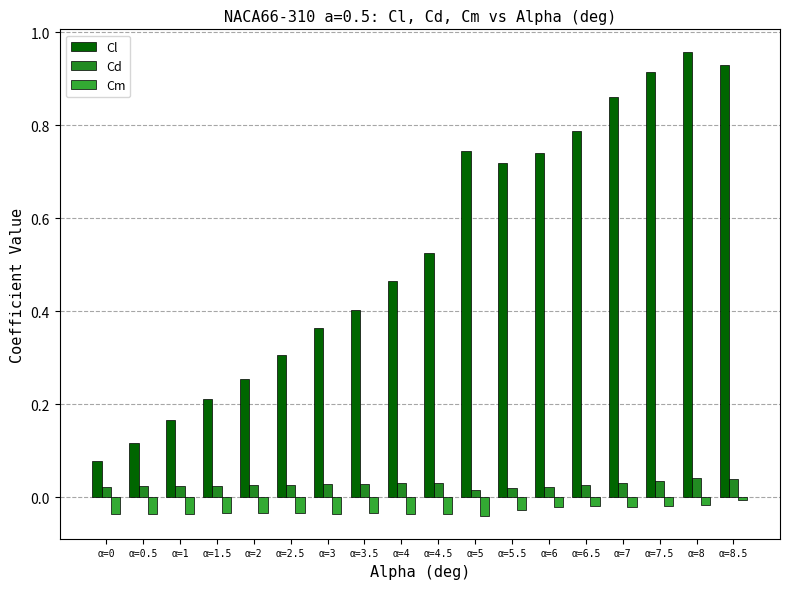

Which has a higher value, α=1 or α=4?

α=4